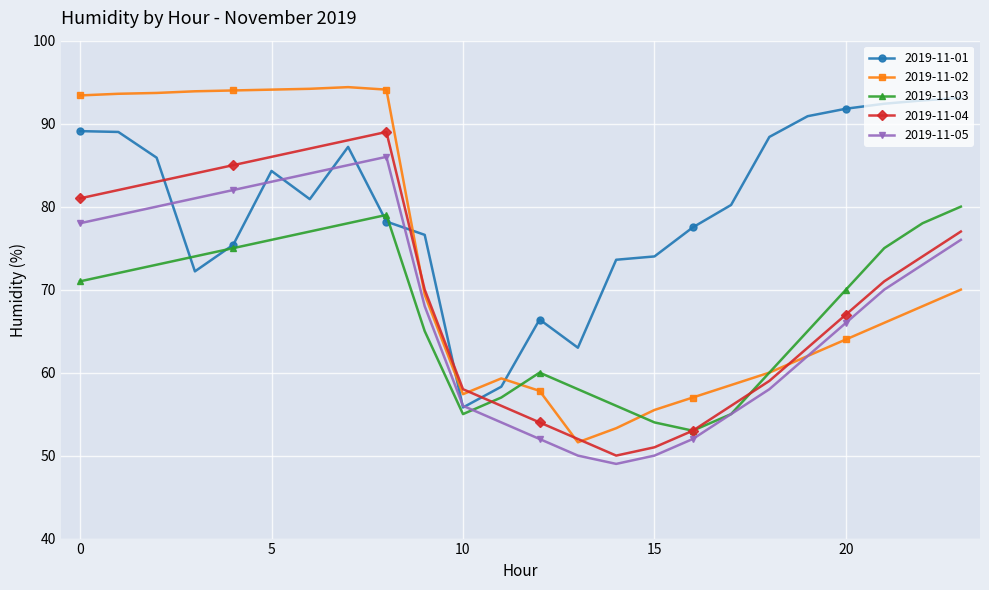

Which series has the largest range (max minus min)?

2019-11-02